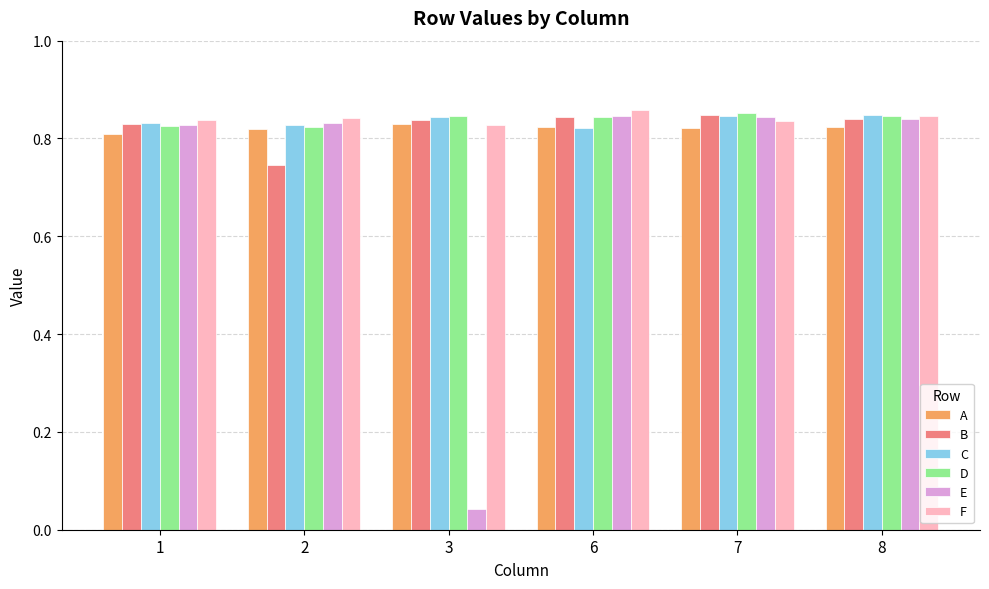

What is the sum of all A values?

4.9